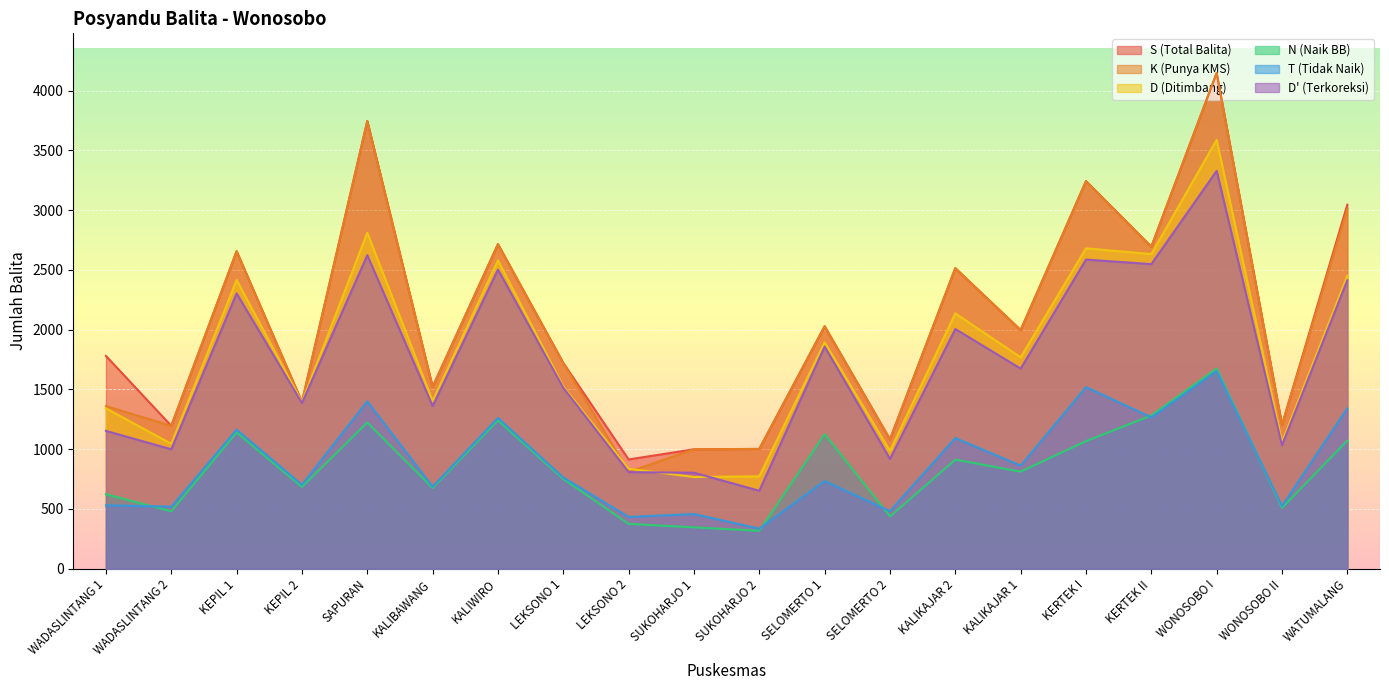

Which has a higher value, KEPIL 1 or KALIWIRO?

KALIWIRO